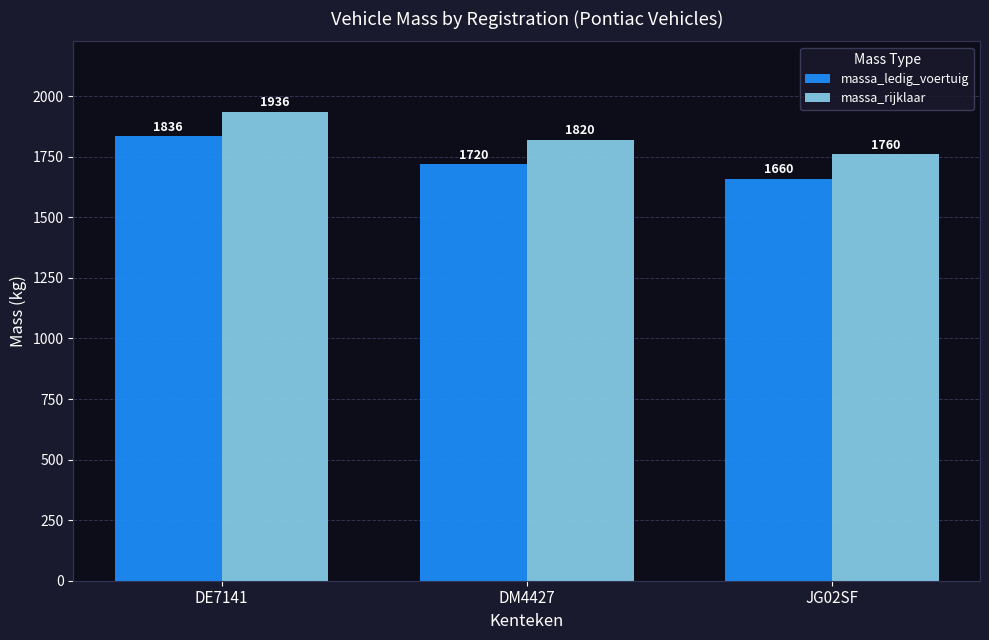

The value of massa_rijklaar at DM4427 is 2554. True or false?

False